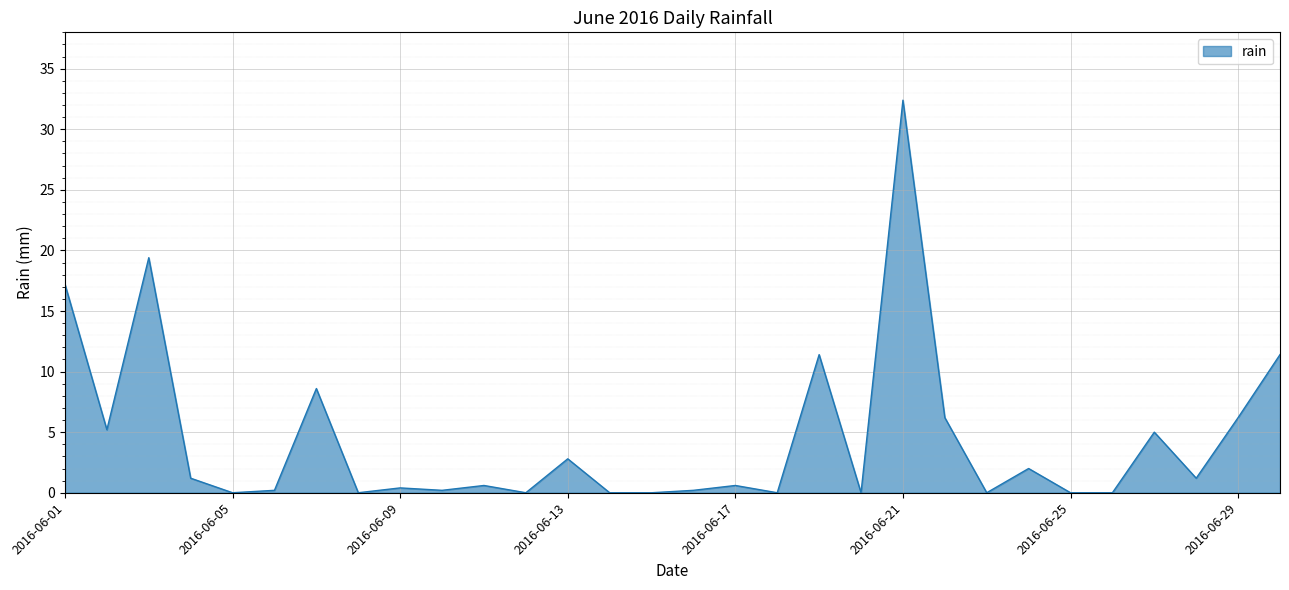

What is the maximum value shown in the chart?

32.4